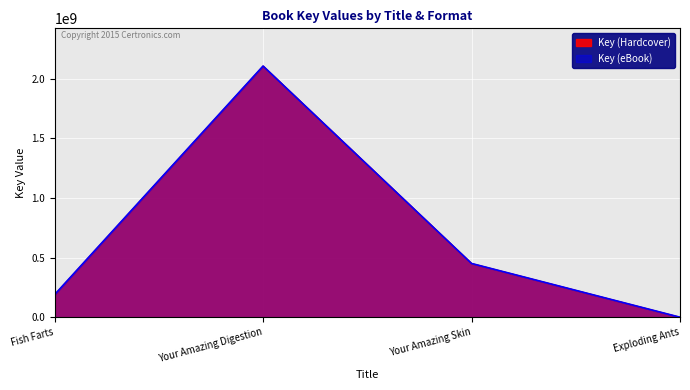

Between Your Amazing Digestion and Your Amazing Skin, which series saw the biggest shift?

Key (Hardcover)